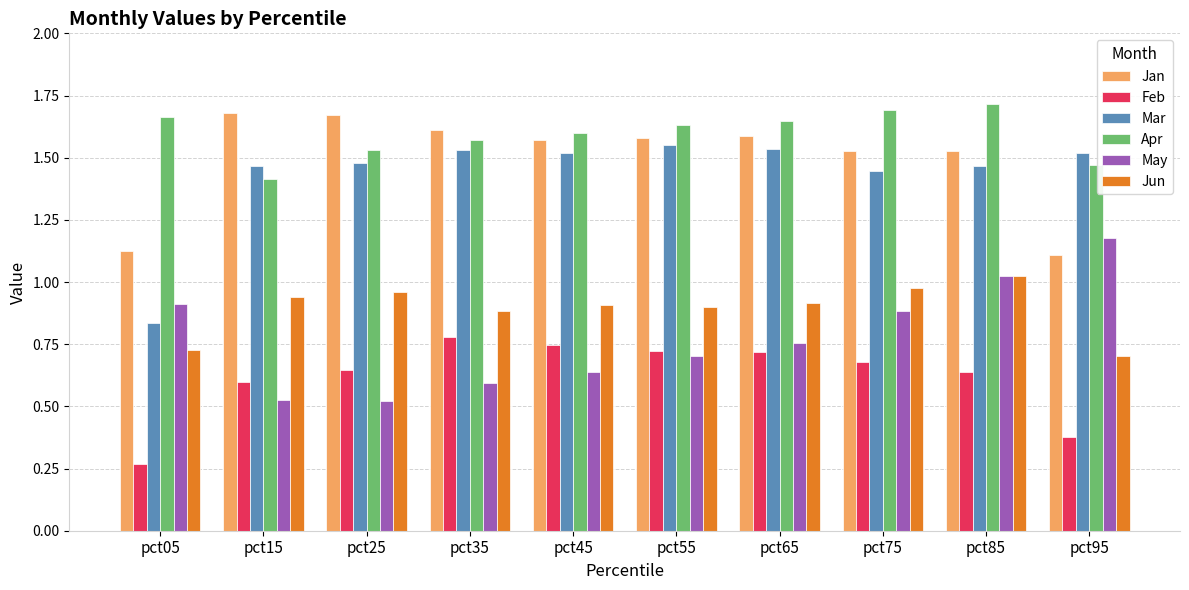

Count the number of data series in this chart.

6